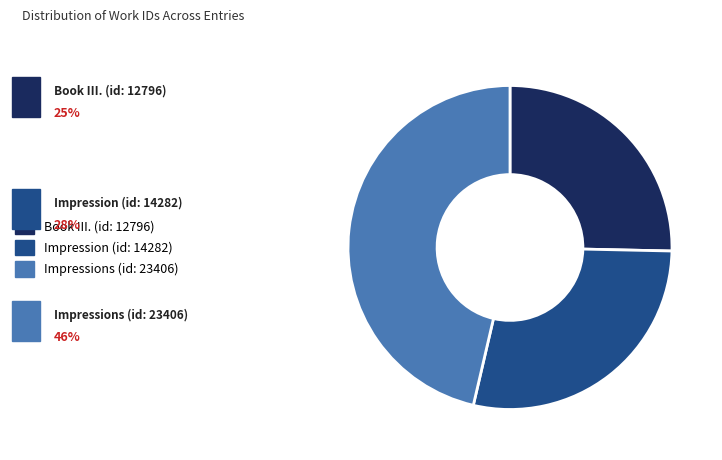

The Book III. (id: 12796) slice represents 25% of the pie. True or false?

True